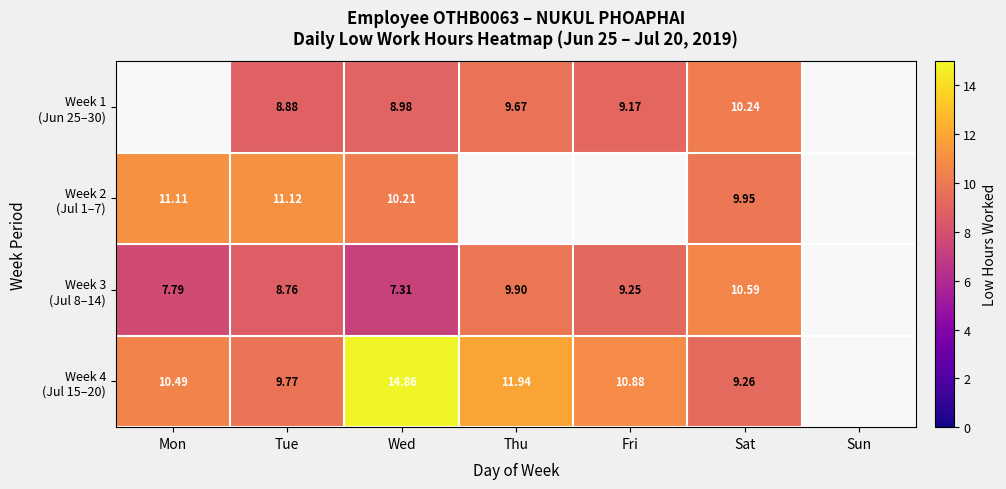

The Week 3 (Jul 8–14) series shows 2.3 at Sat. True or false?

False